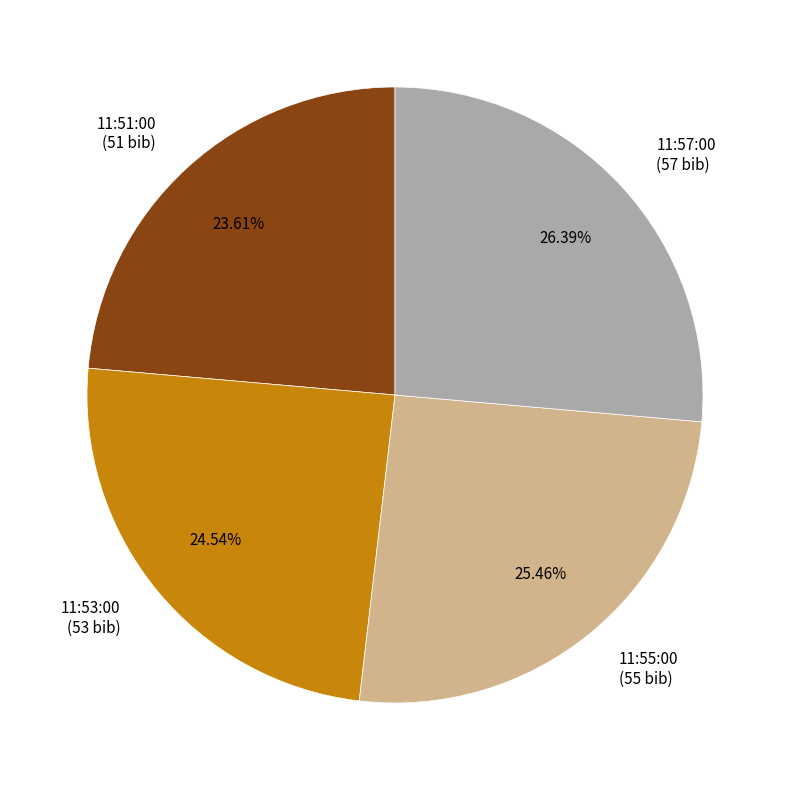

Does 11:51:00 account for over 50% of the chart?

No